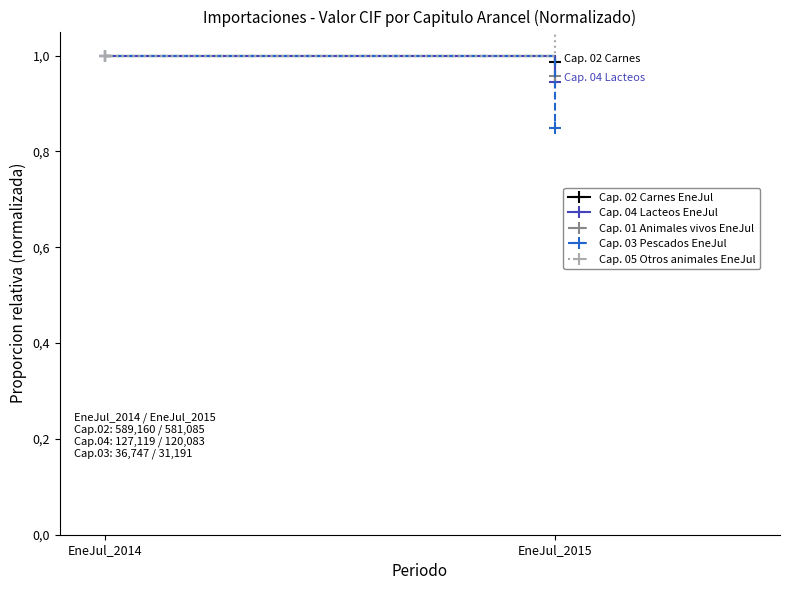

Which series has the largest total across all categories?

Cap. 05 Otros animales EneJul